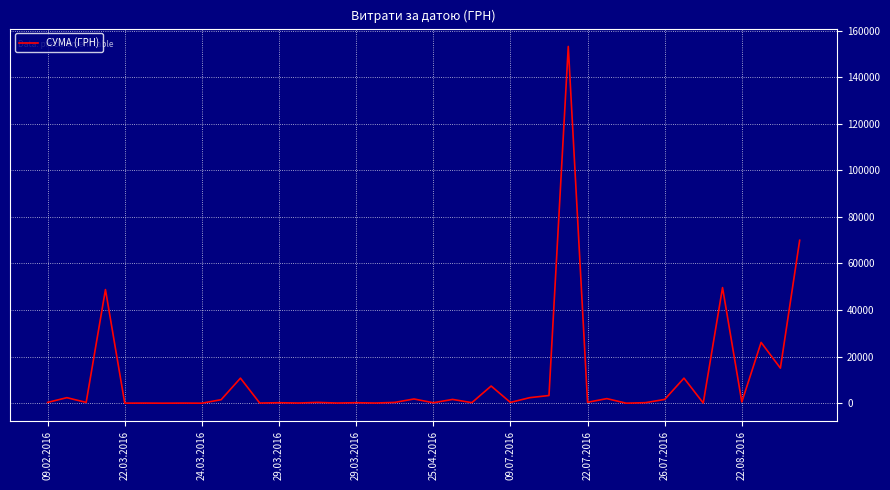

What is the difference between the maximum and minimum values?

153137.8